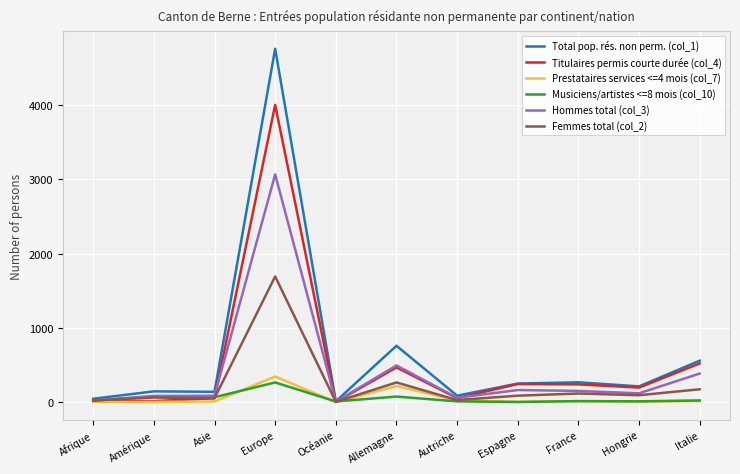

Does the chart display data point markers on the line(s)?

No